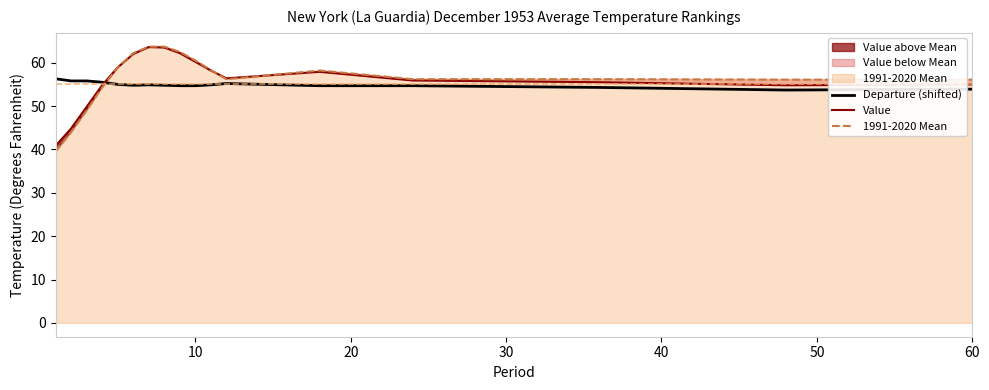

Does the chart display data point markers on the line(s)?

No